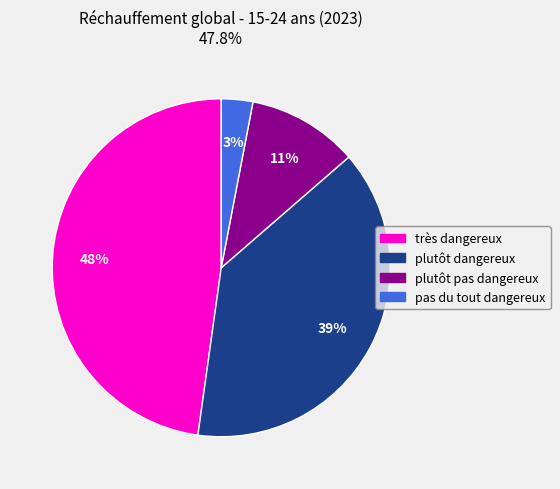

To the nearest percent, what is the difference between the pas du tout dangereux and très dangereux slice percentages?

45%